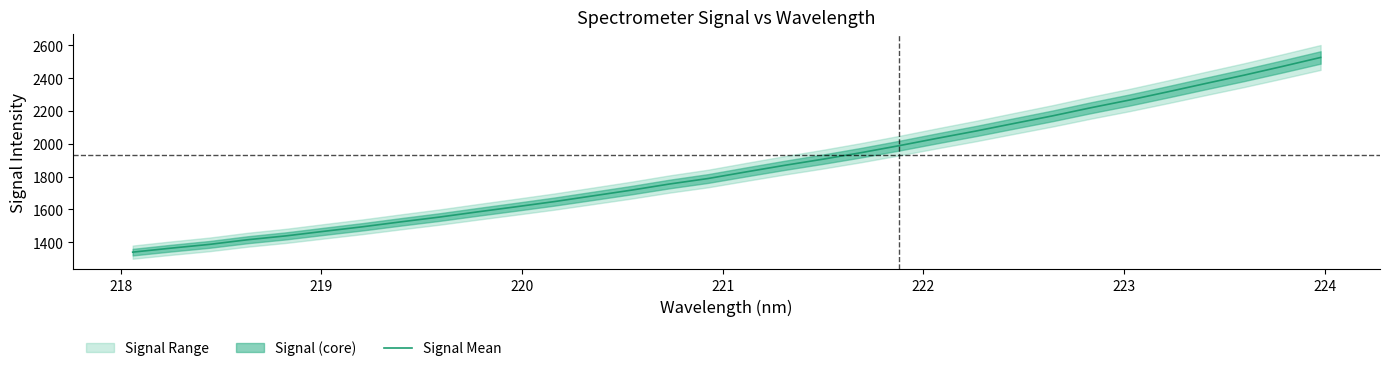

What is the average value?

1853.7